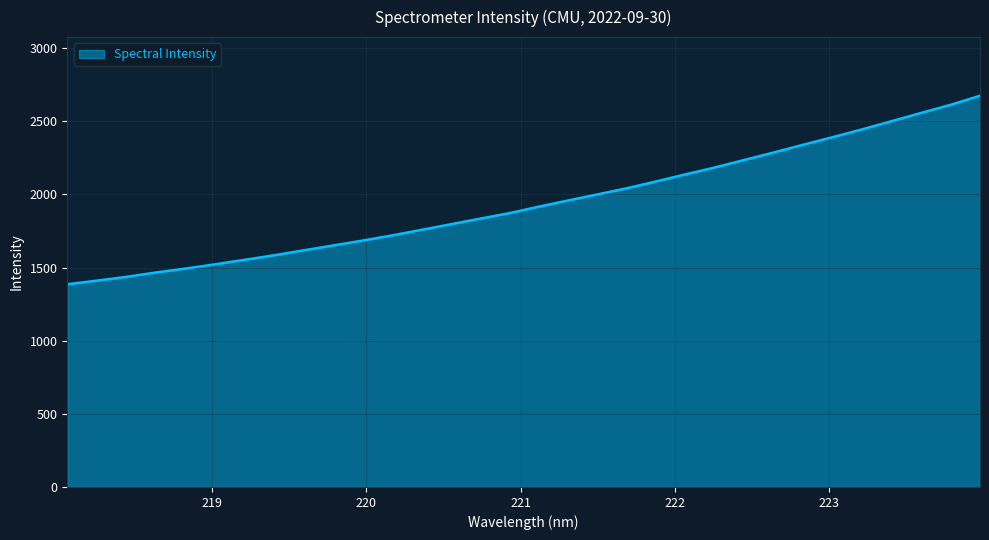

What is the difference between the maximum and minimum values?

1288.5